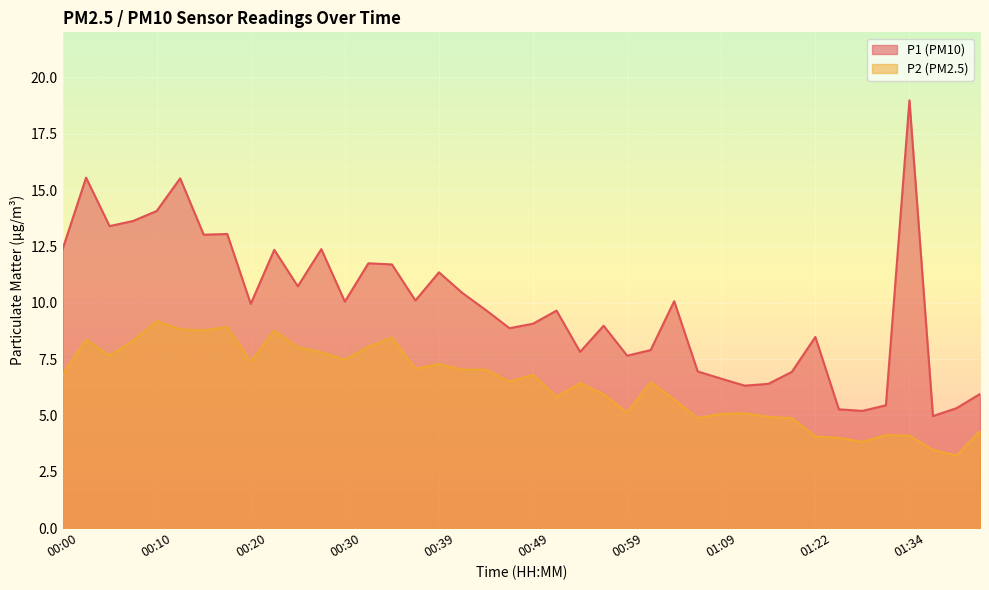

What is the label of the 10th point from the right?

01:14